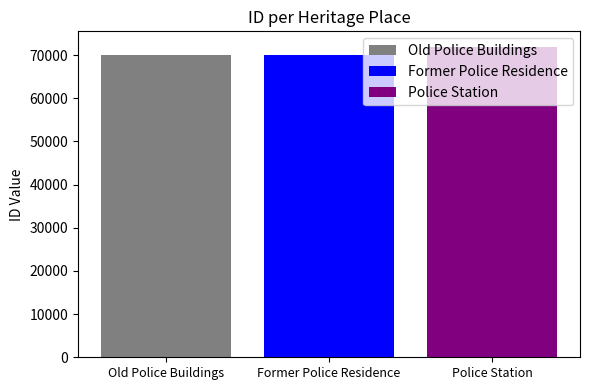

How many bars are there in total?

3